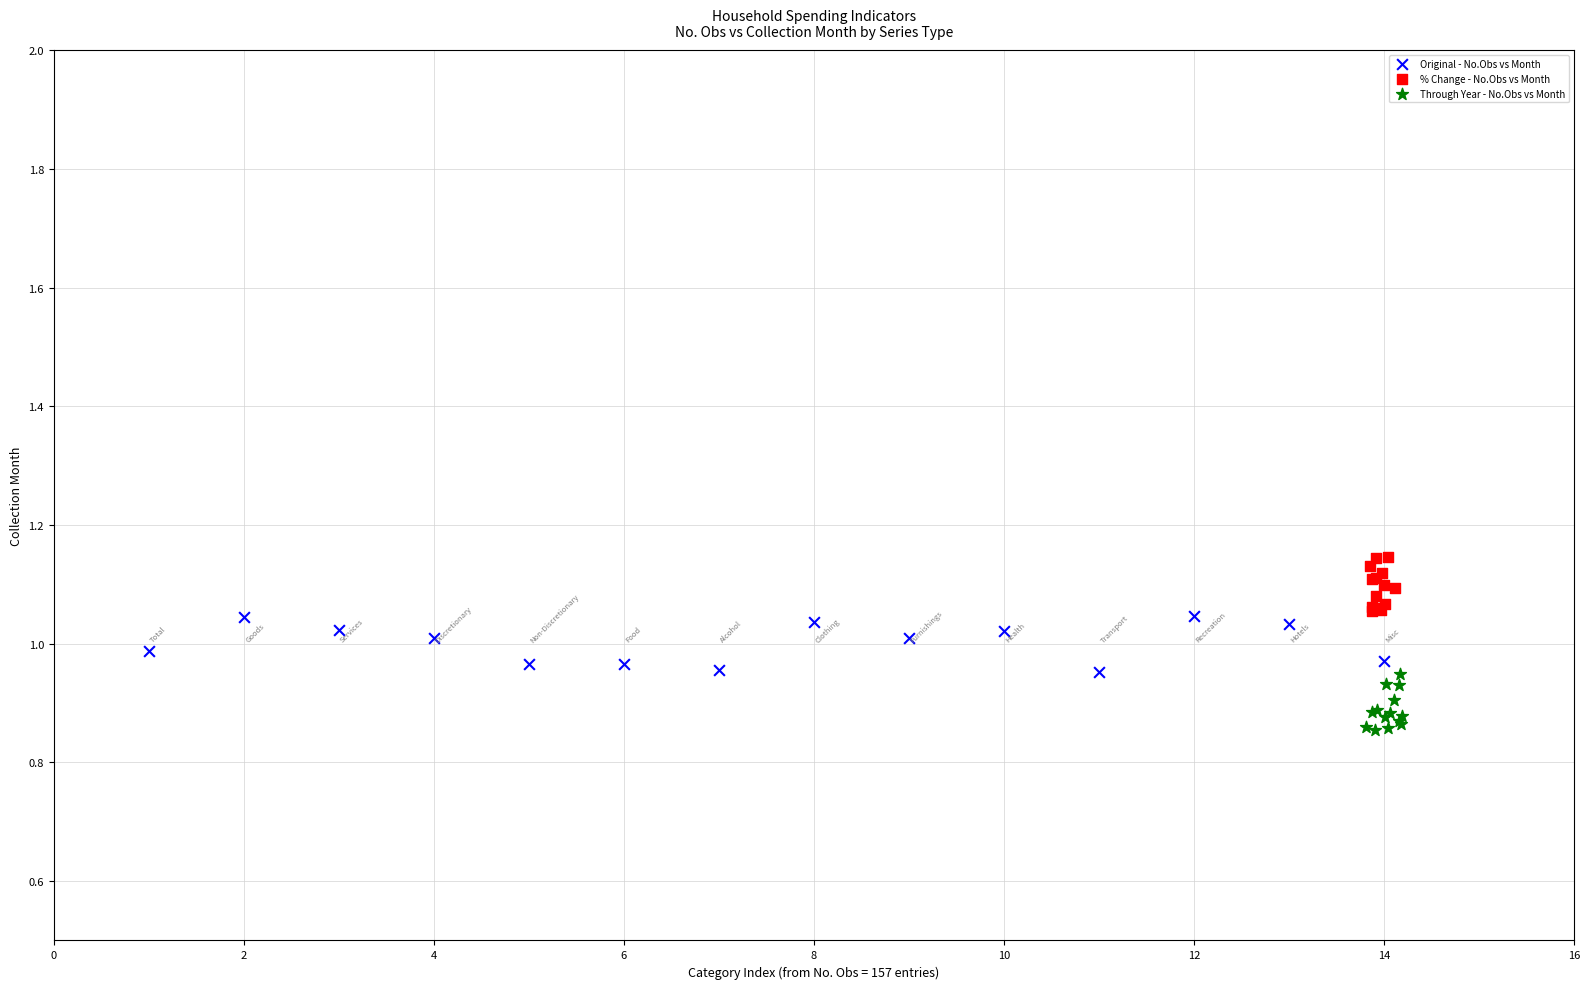

Which series reaches the minimum Y coordinate?

Through Year - No.Obs vs Month